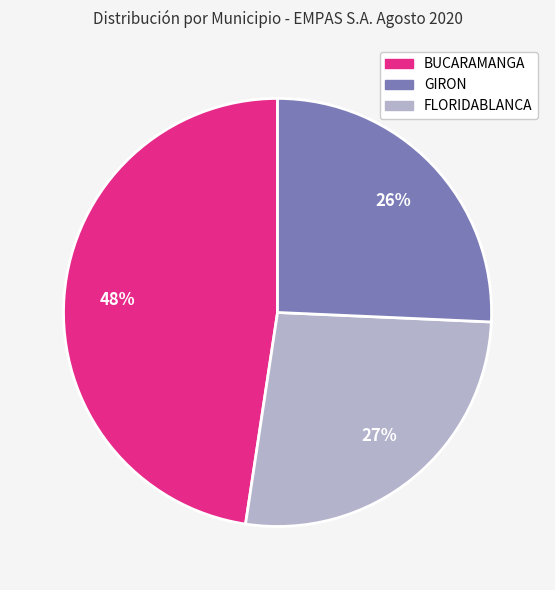

To the nearest percent, what is the average slice percentage?

33%